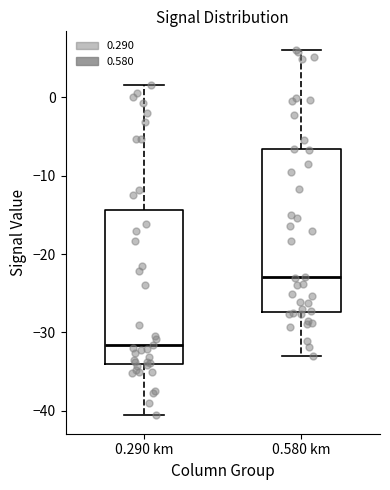

Reading left to right, read every box against the y-axis: the position of its median line, the range the box covers, and the ends of its whiskers. The values are not printed on the chart, so give them approximately, as read against the axis.

0.290 km: median -32, box -34 to -14, whiskers -41 to 2
0.580 km: median -23, box -27 to -7, whiskers -33 to 6